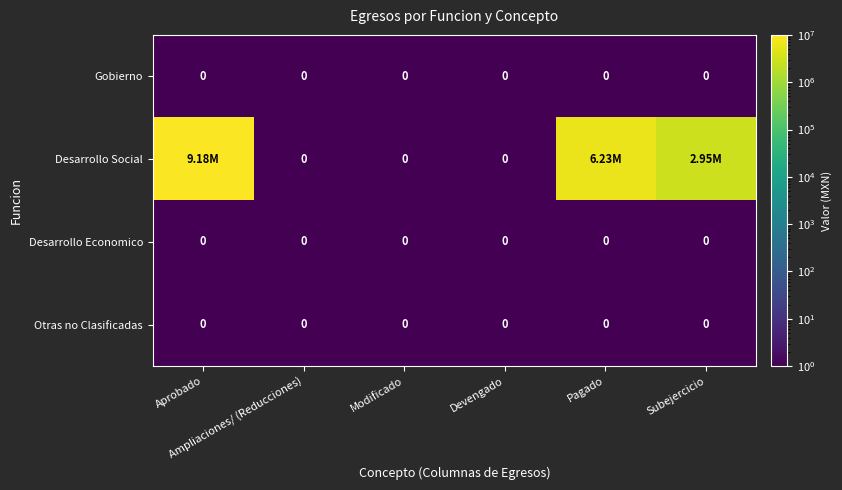

Which category has the highest value across all series?

Aprobado